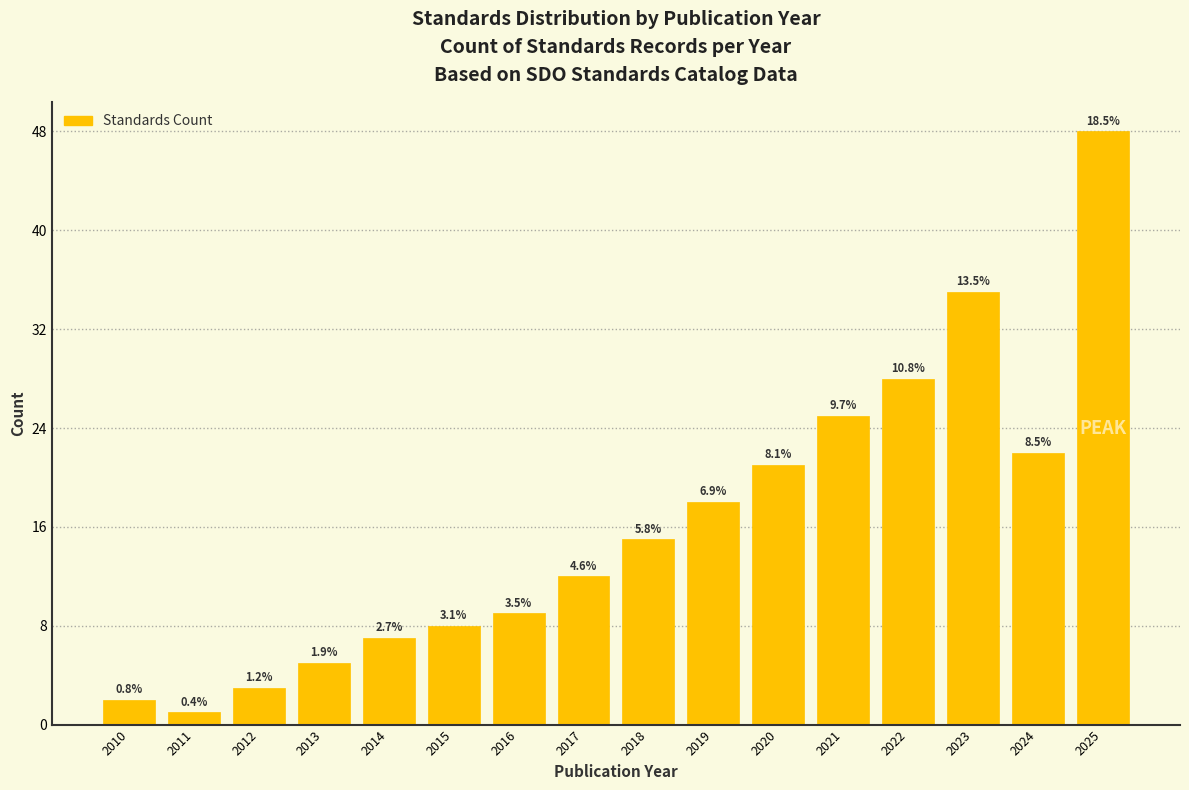

Are the bars horizontal?

No